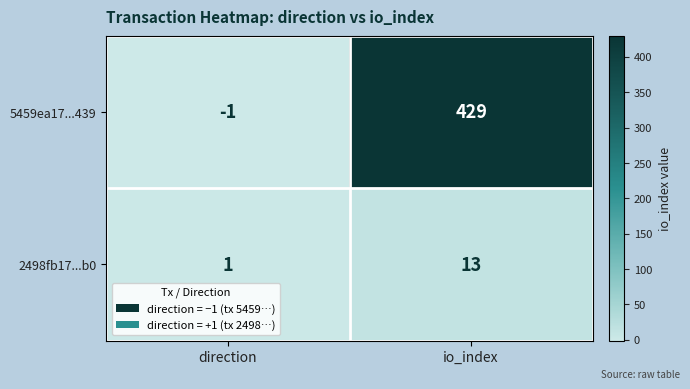

Reading right to left, list all the values displayed in this chart.

5459ea17...439: 429	-1
2498fb17...b0: 13	1